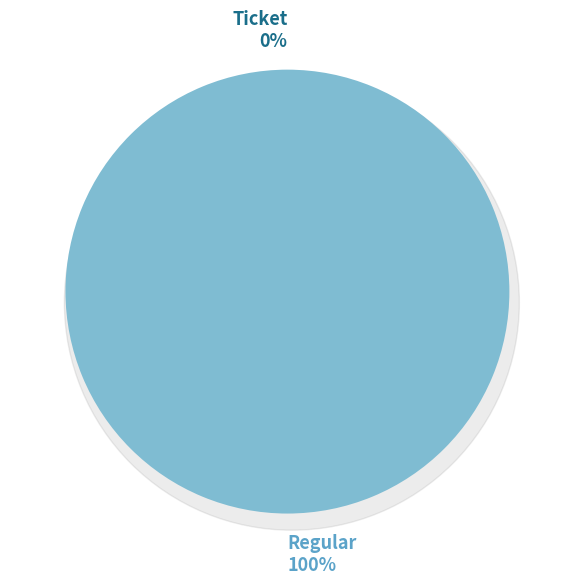

Is there a majority slice in this chart?

Yes